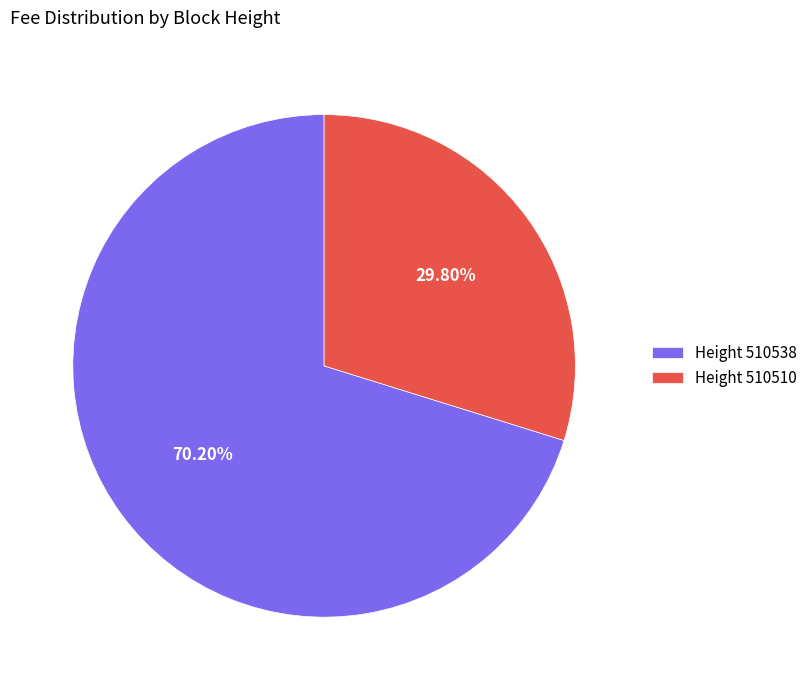

Is the sum of Height 510538 and Height 510510 greater than half?

Yes